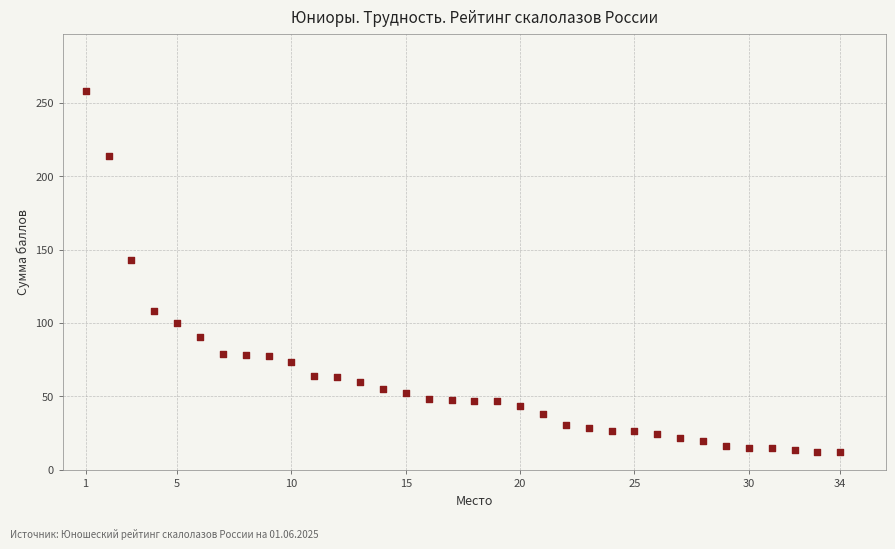

What is the range of Y values (max minus min)?

246.0